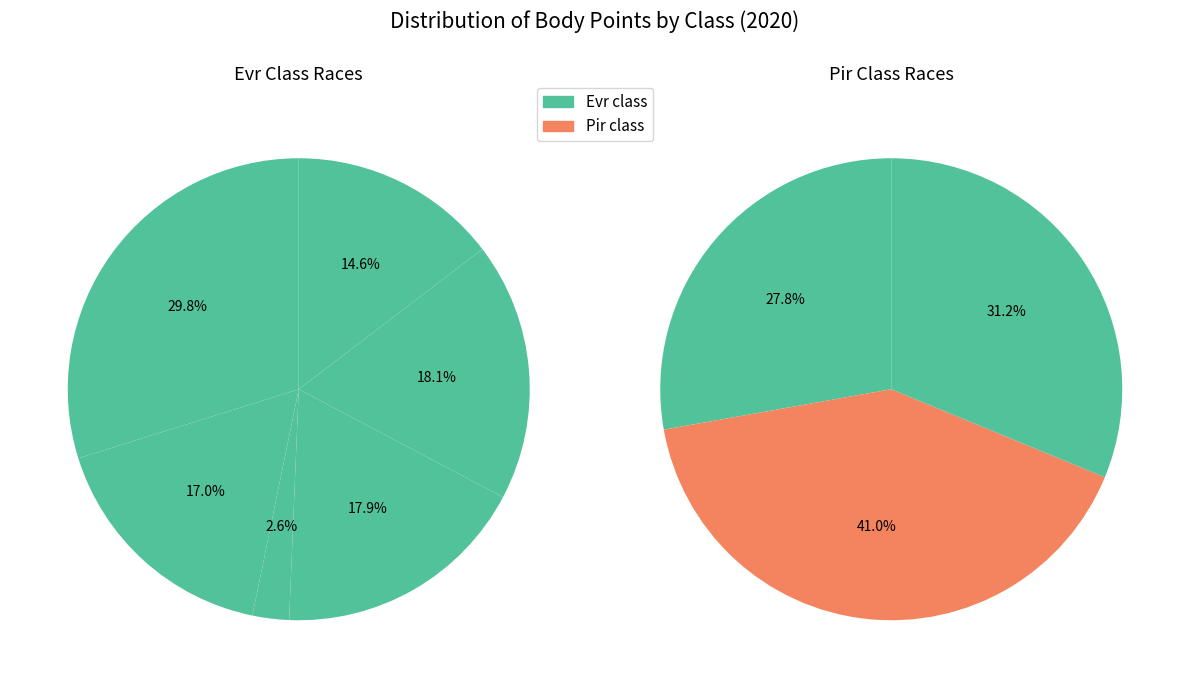

True or false: 201721 accounts for 18% of the total.

False